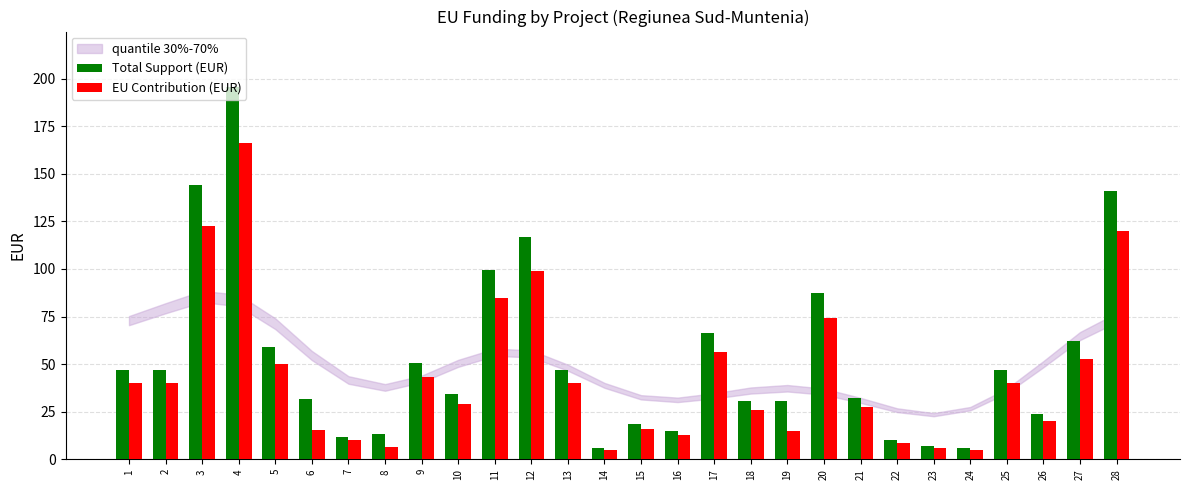

Rank the series at 4 from lowest to highest value.

EU Contribution (EUR), Total Support (EUR)